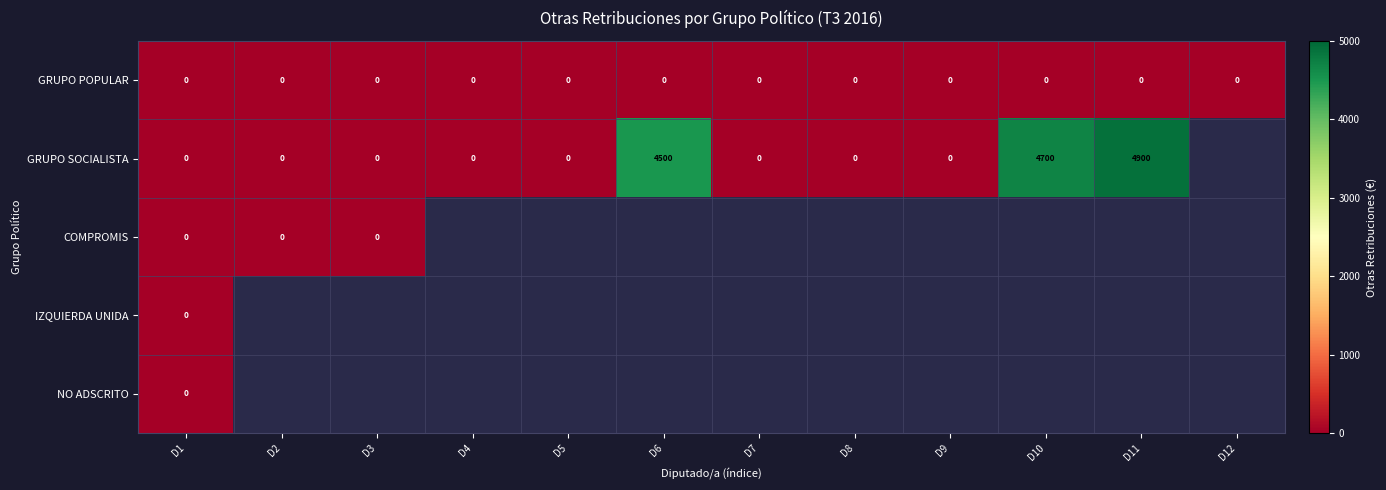

True or false: GRUPO POPULAR has a value of 0 at D5.

True